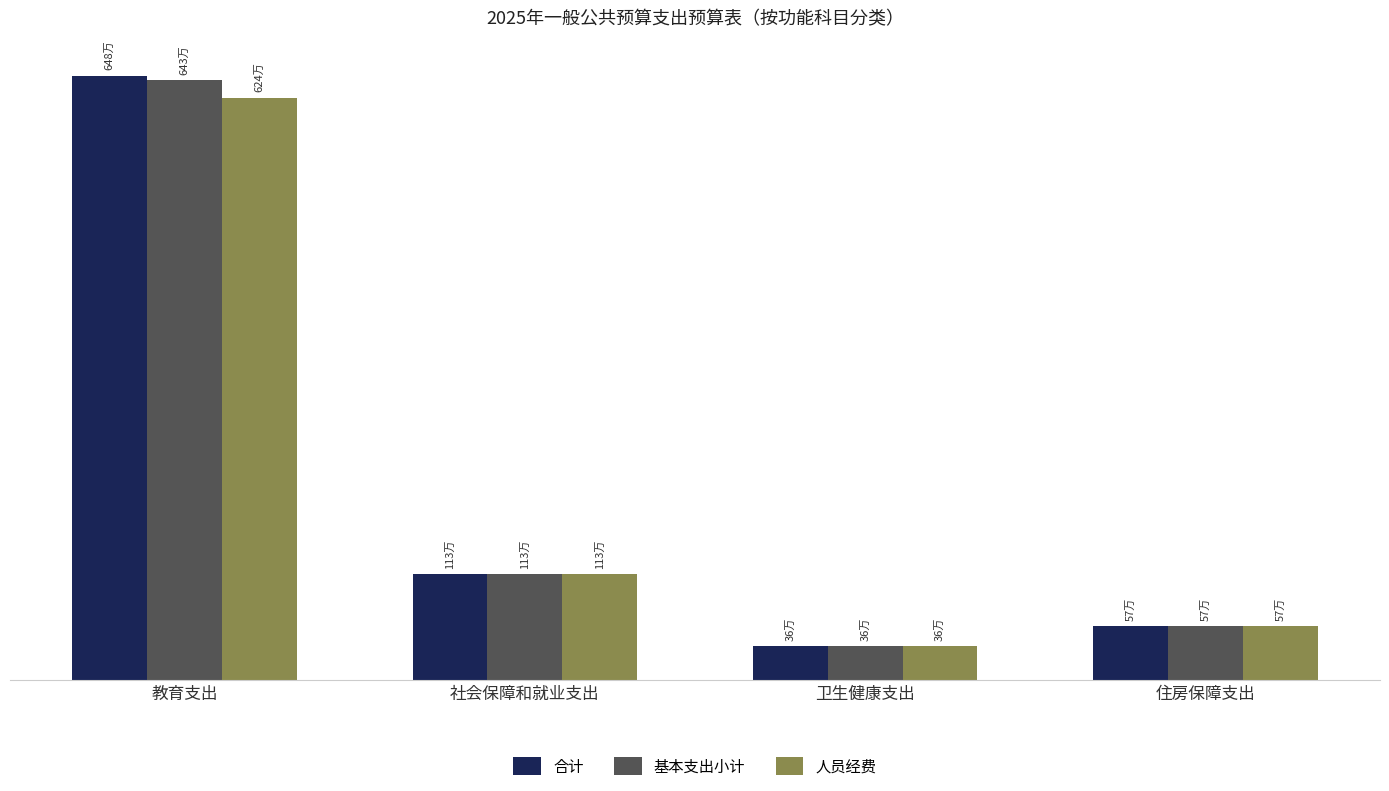

Is it true that 基本支出小计 equals 362356.8 at 卫生健康支出?

True